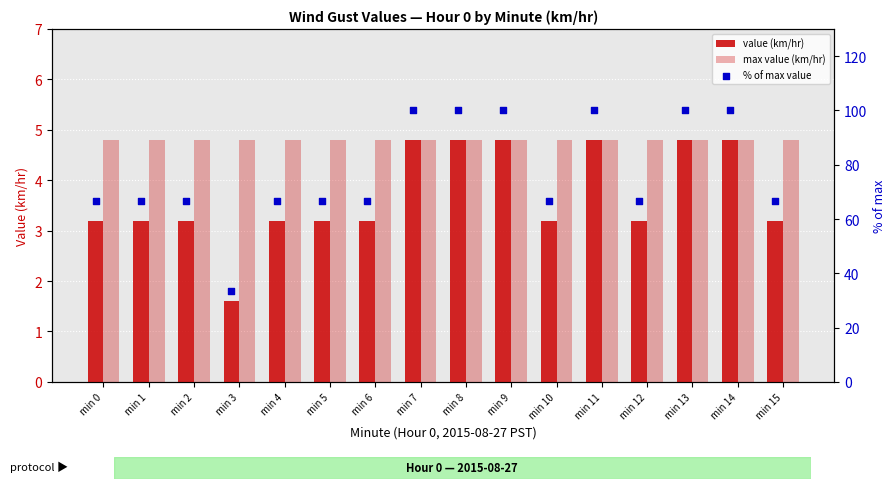

Which series has the widest spread of Y values?

% of max value